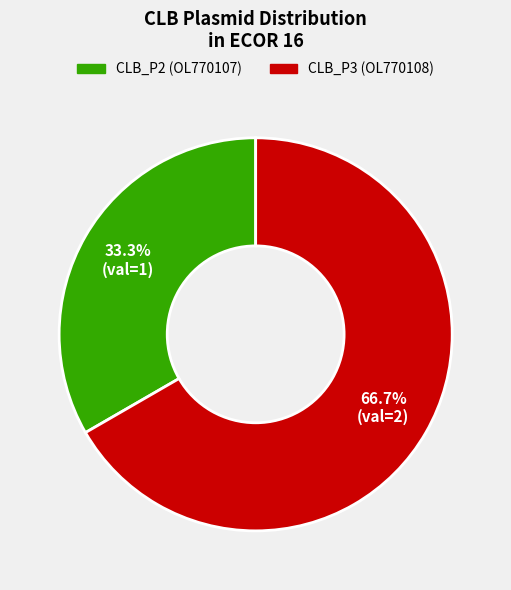

Is there a majority slice in this chart?

Yes